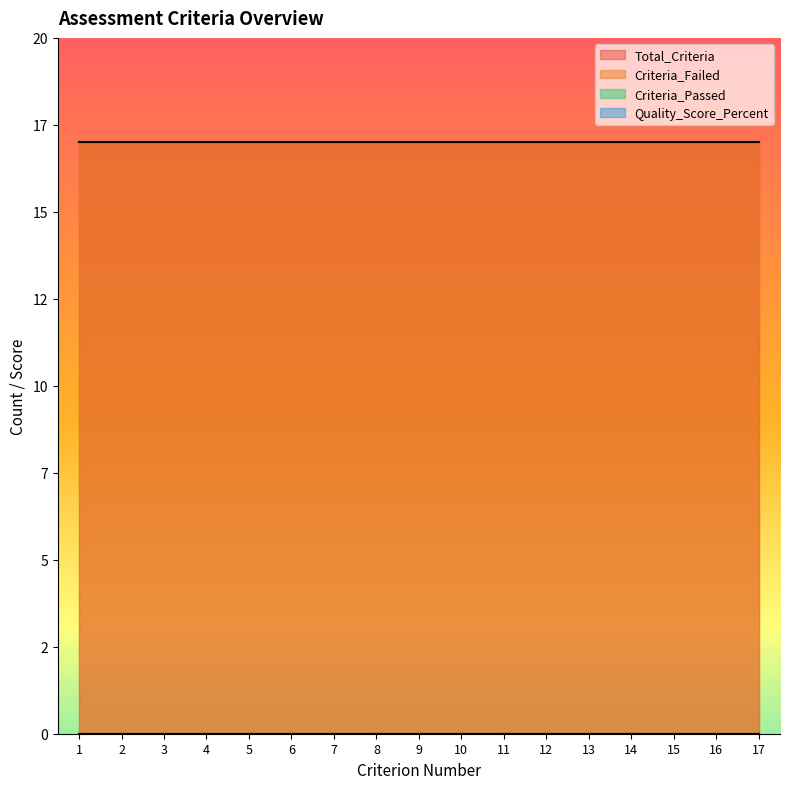

The Criterion_Number series shows 16 at 16. True or false?

True